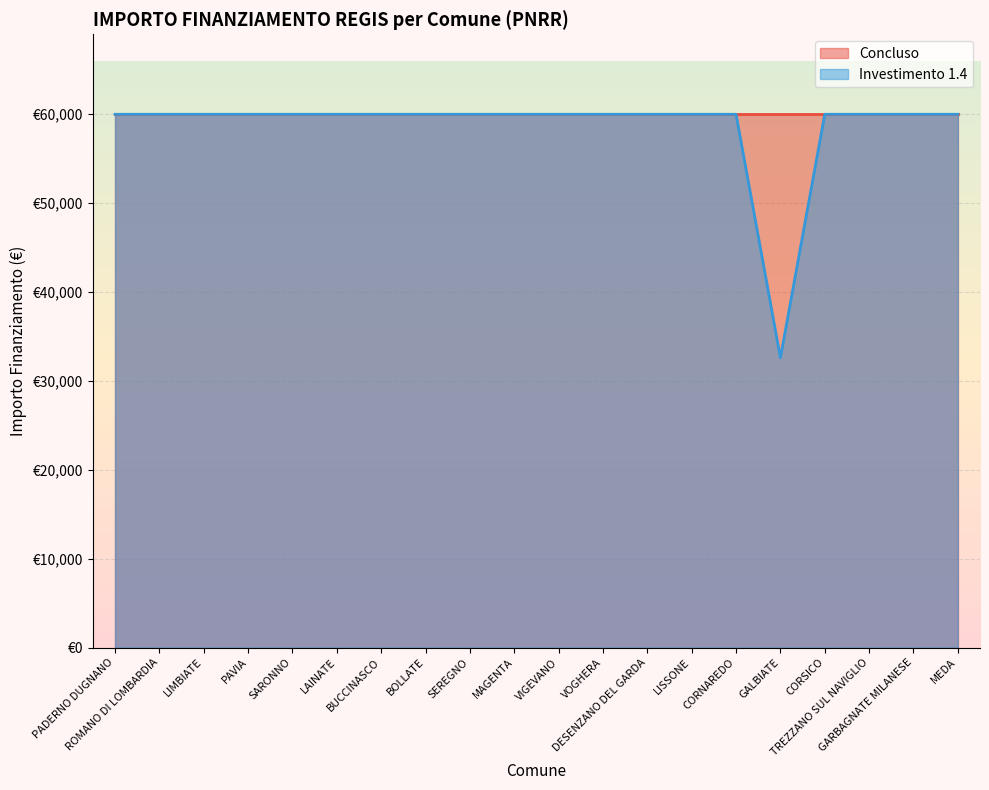

Reading left to right, list all the values displayed in this chart.

59966	59966	59966	59966	59966	59966	59966	59966	59966	59966	59966	59966	59966	59966	59966	32589	59966	59966	59966	59966